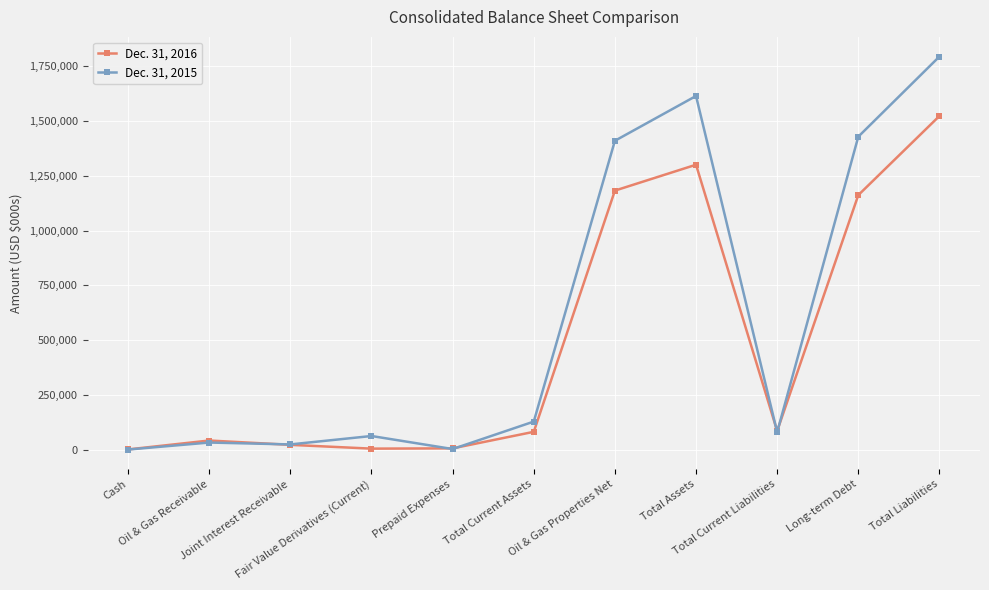

What position from the right is Oil & Gas Properties Net?

5